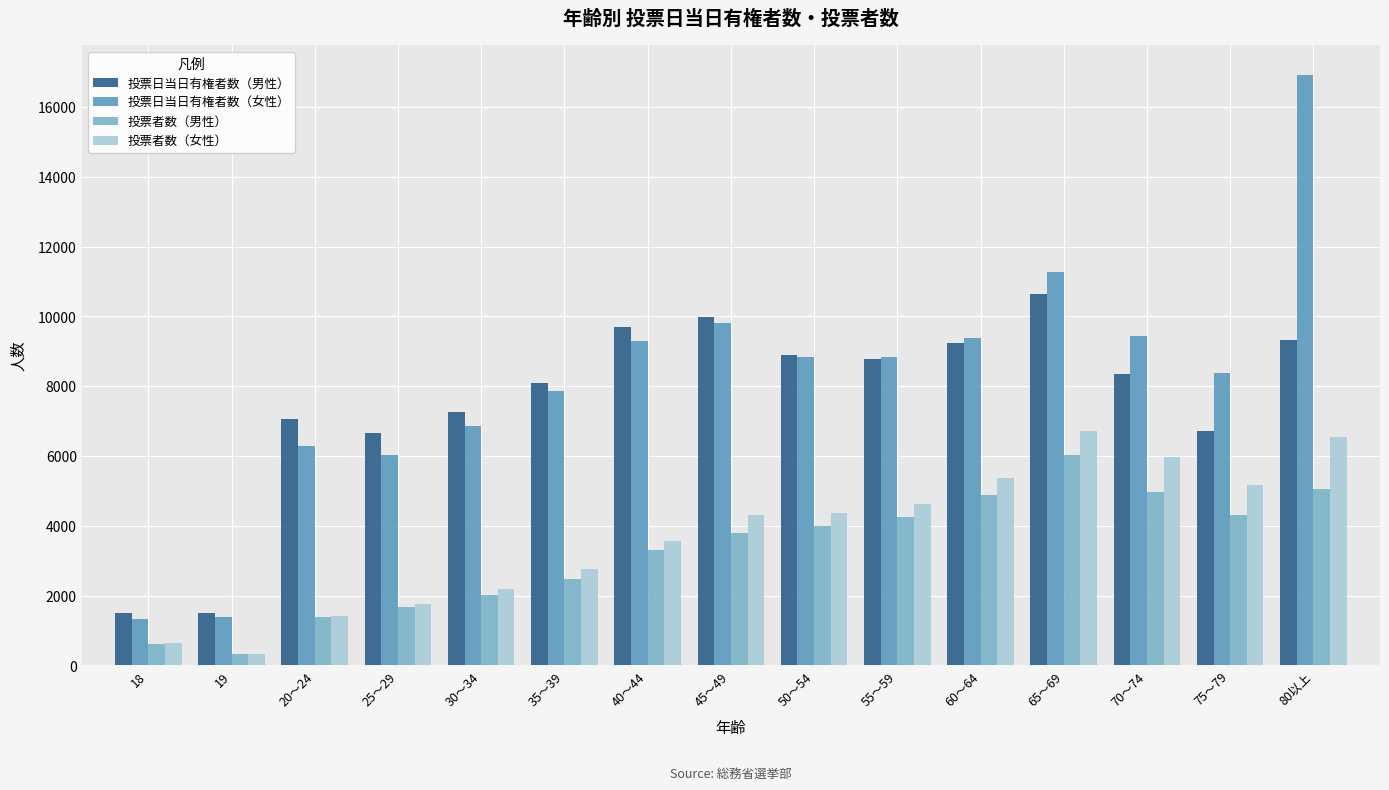

True or false: 投票日当日有権者数（女性） has a value of 6870 at 30～34.

True